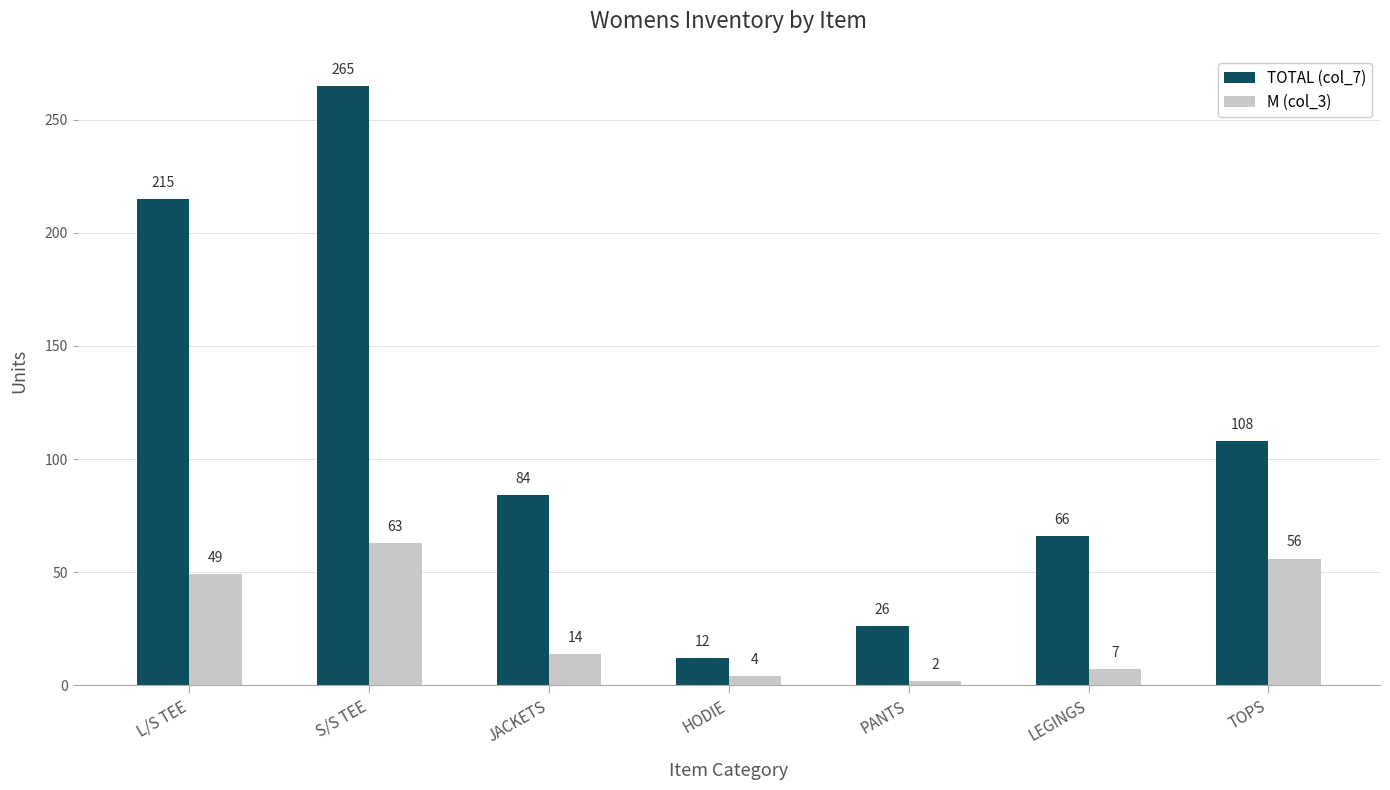

Which category has the lowest value in the TOTAL (col_7) series?

HODIE